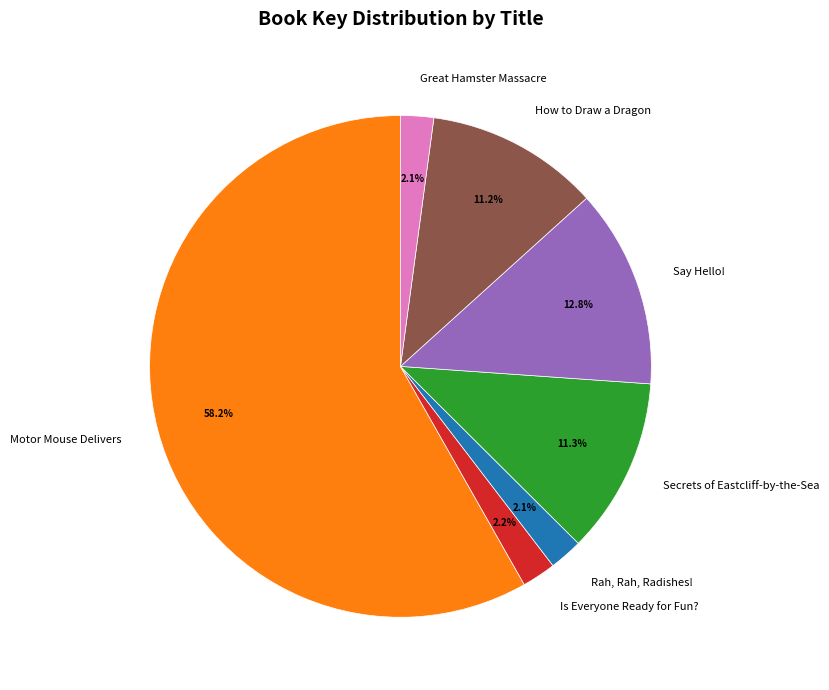

Is it true that How to Draw a Dragon is 23% of the pie?

False